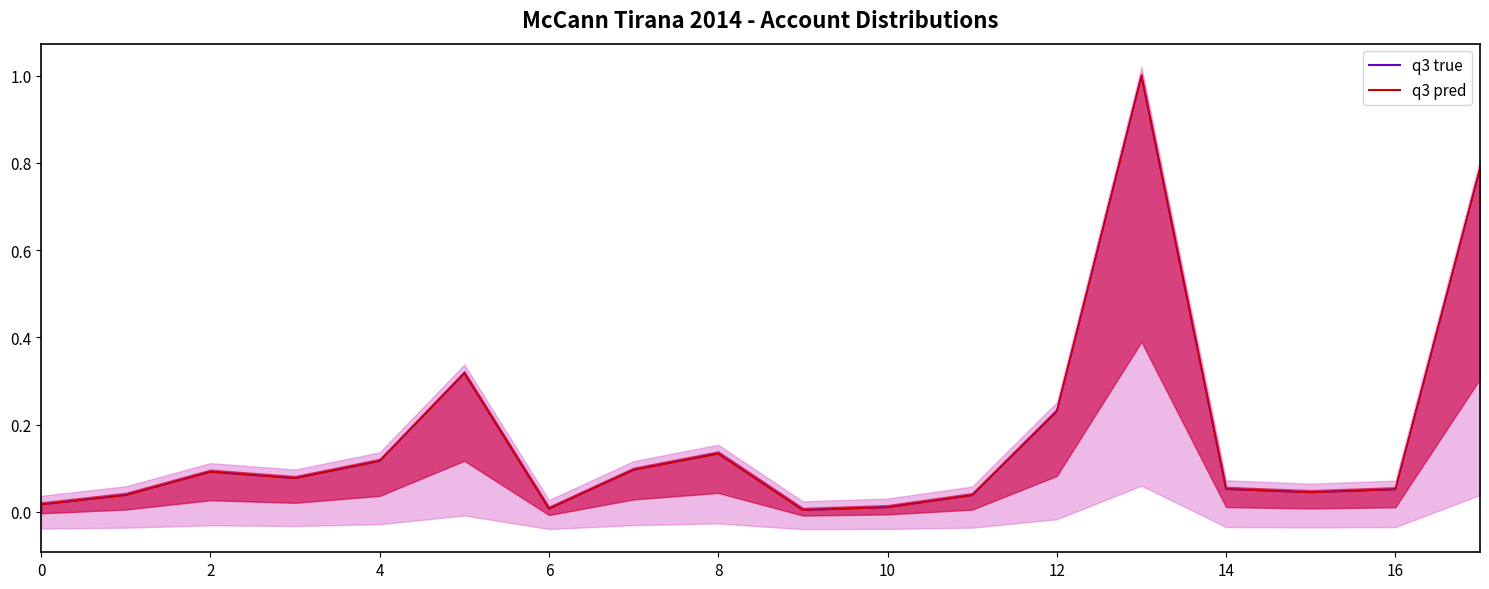

True or false: q3 pred line has a value of 0.8 at 17.

True